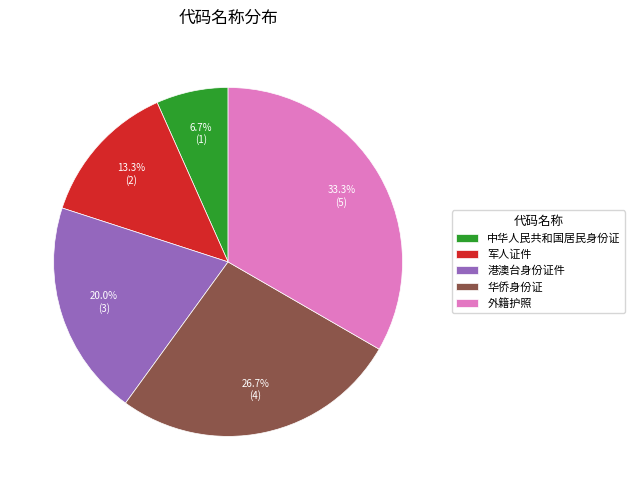

The 华侨身份证 slice represents 27% of the pie. True or false?

True